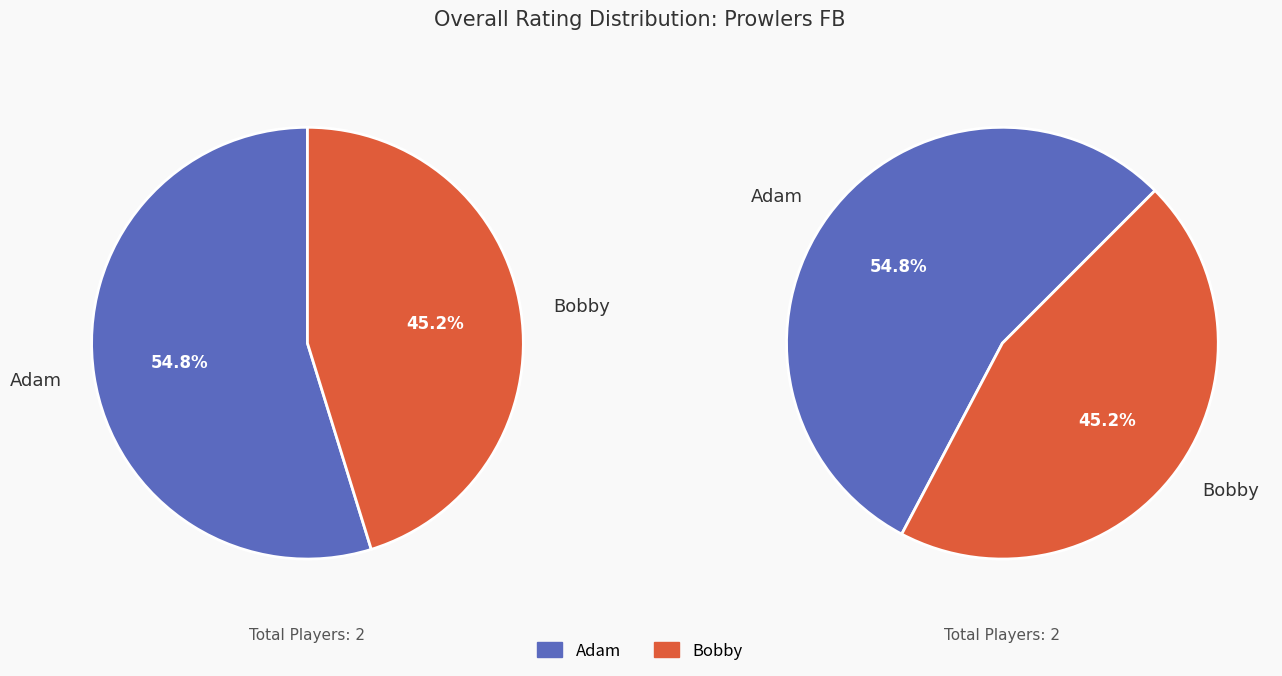

Is it true that Adam is 55% of the pie?

True